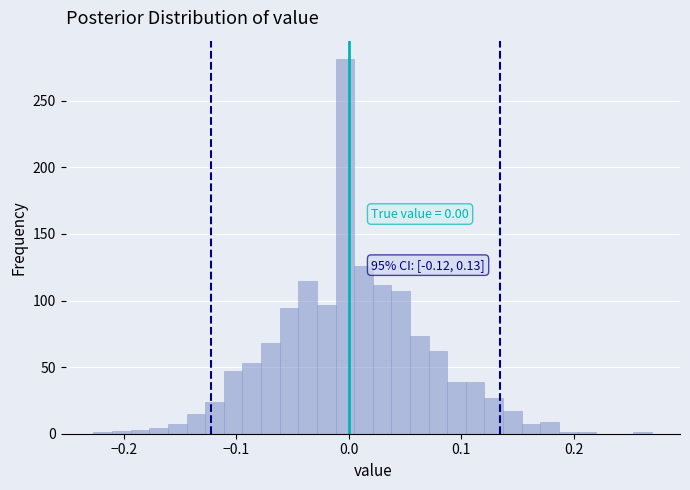

Around what value on the x-axis is the tallest bar? Give the approximate position of its centre, as read against the axis.

0.00